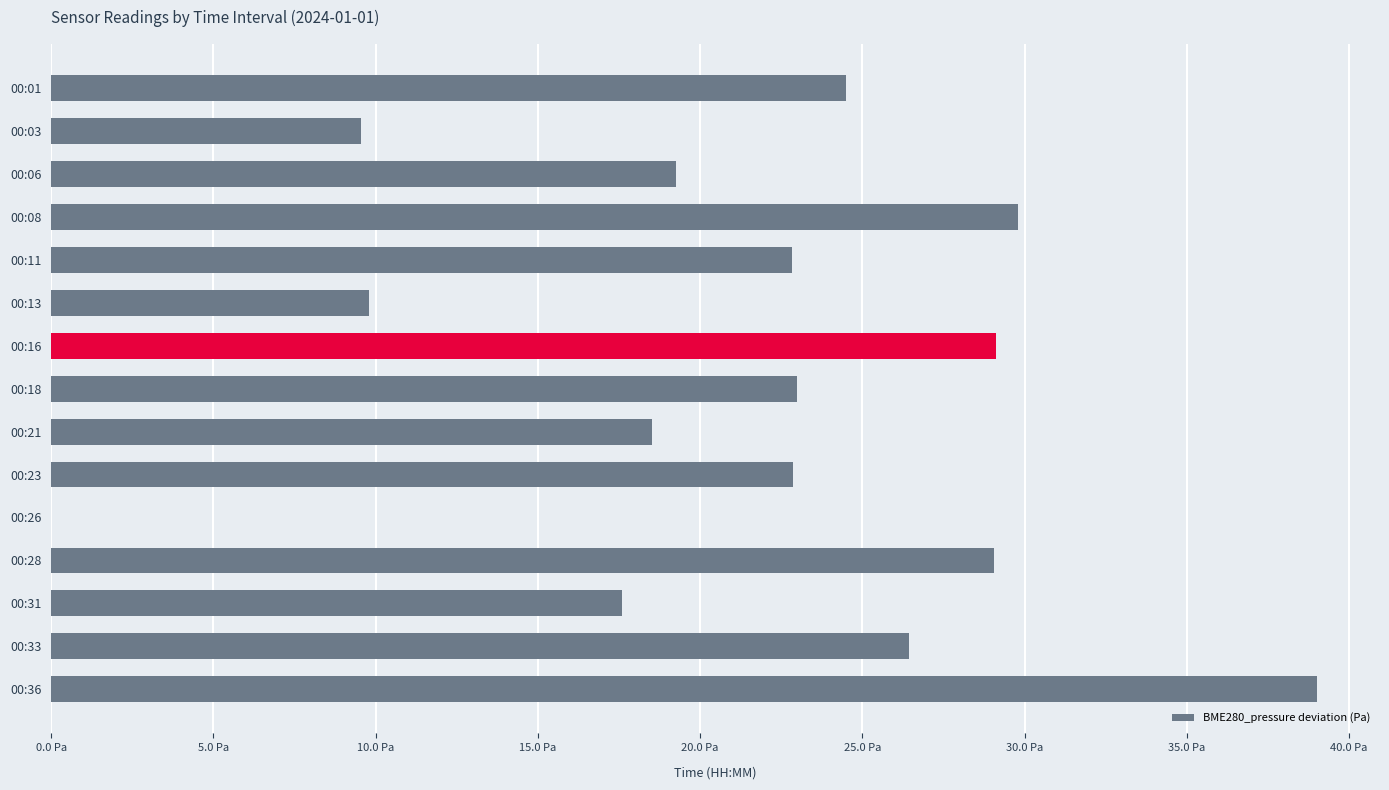

What is the average value?

21.4